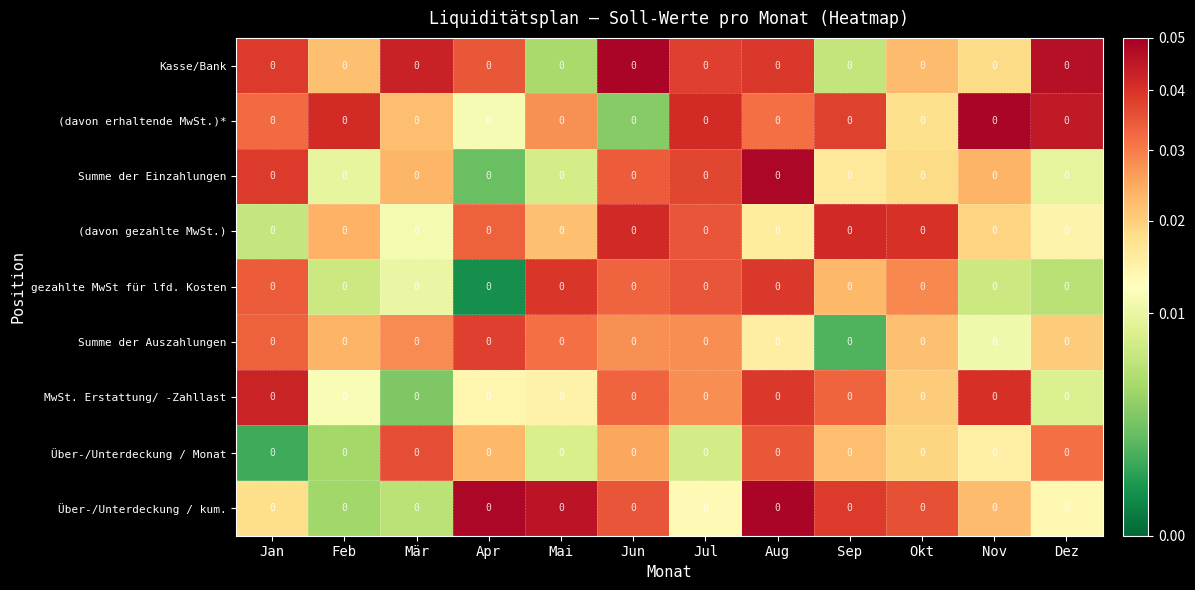

At which label is (davon gezahlte MwSt.) closest to 0?

Jan